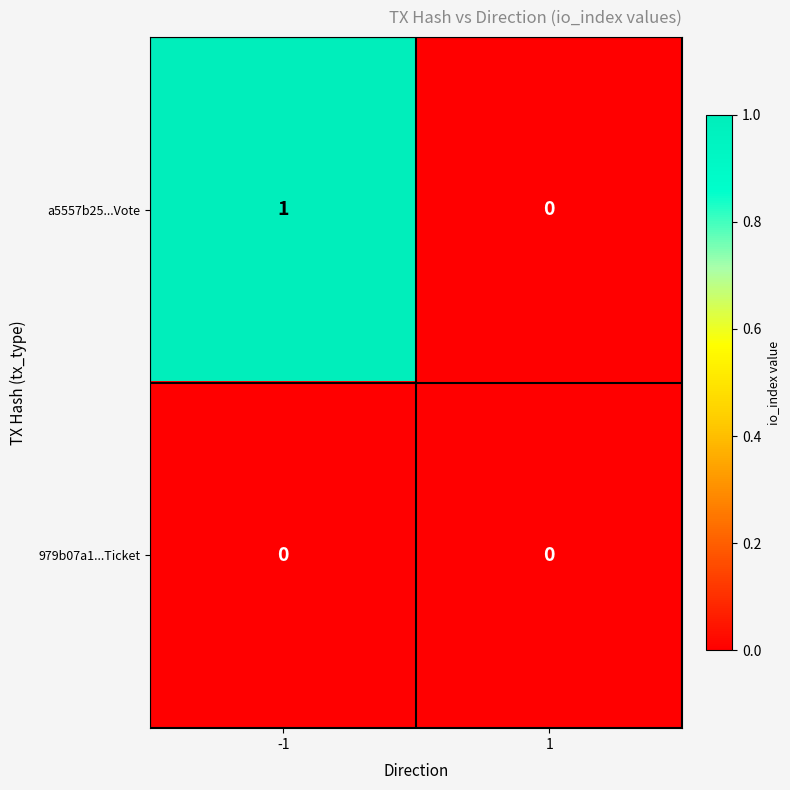

The 979b07a1...Ticket series shows 0 at 1. True or false?

True